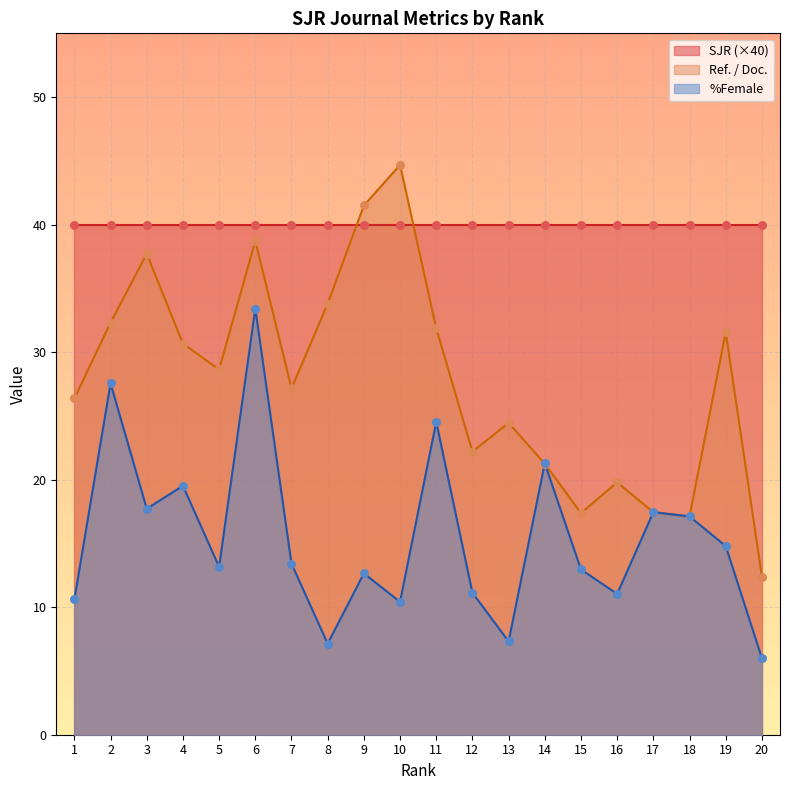

Which series reaches the minimum Y coordinate?

%Female